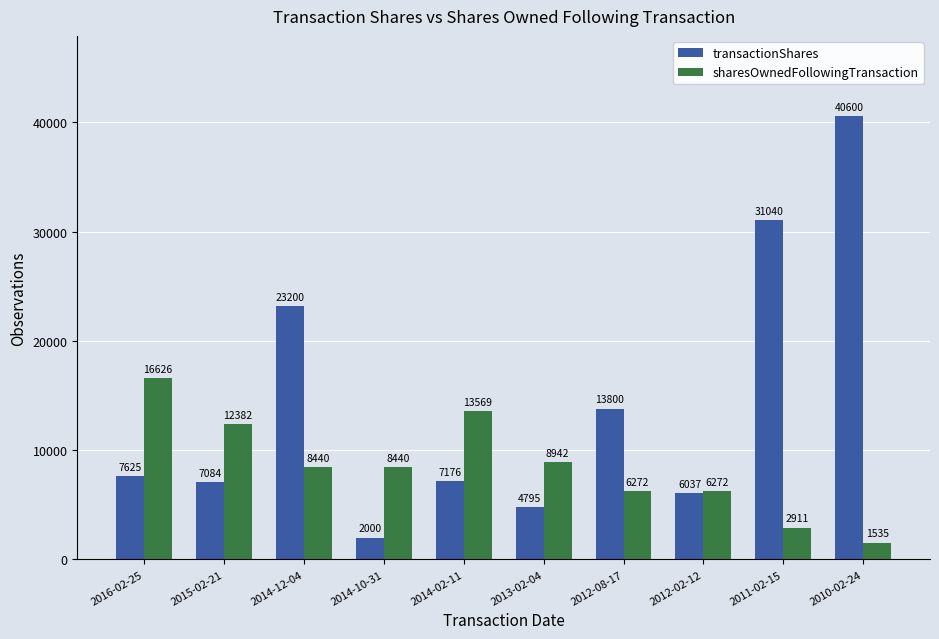

What is the difference between the second highest and second lowest values in the transactionShares series?

26245